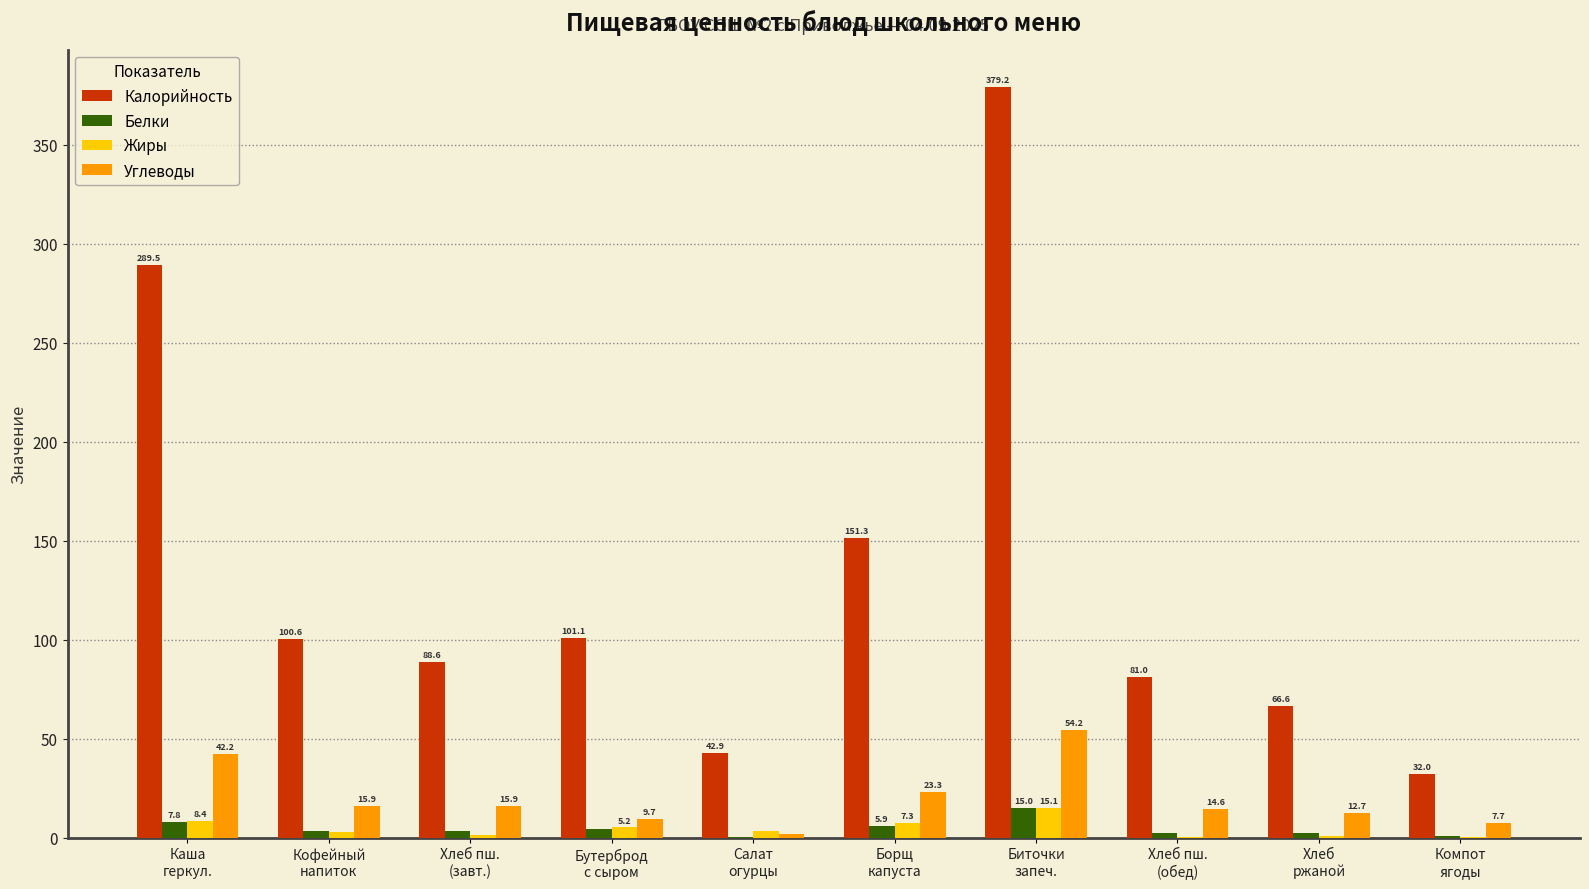

Which series has the largest total across all categories?

Калорийность